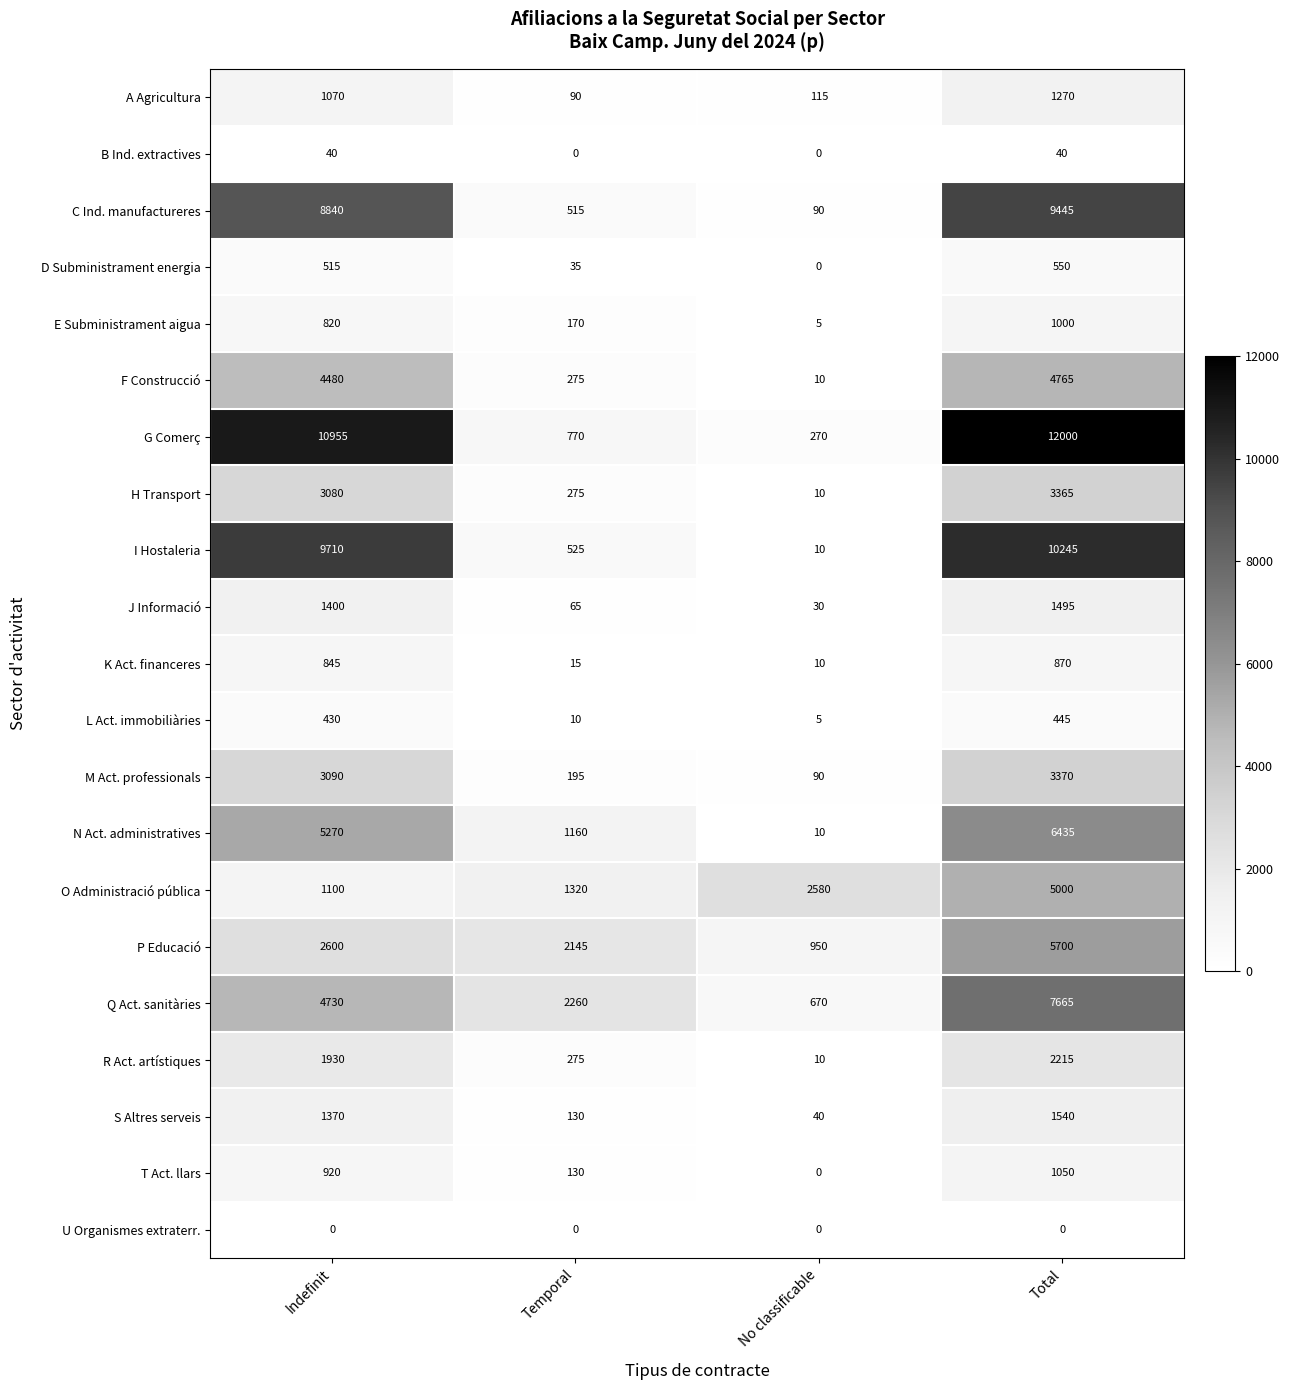

How many T Act. llars values are between 130 and 1050?

3